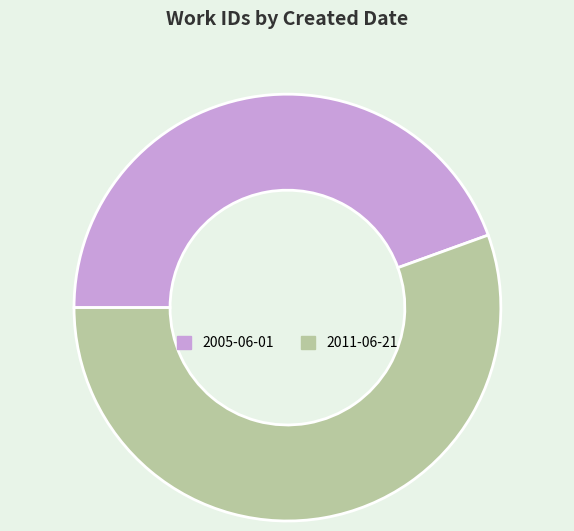

Is the sum of 2011-06-21 and 2005-06-01 greater than half?

Yes